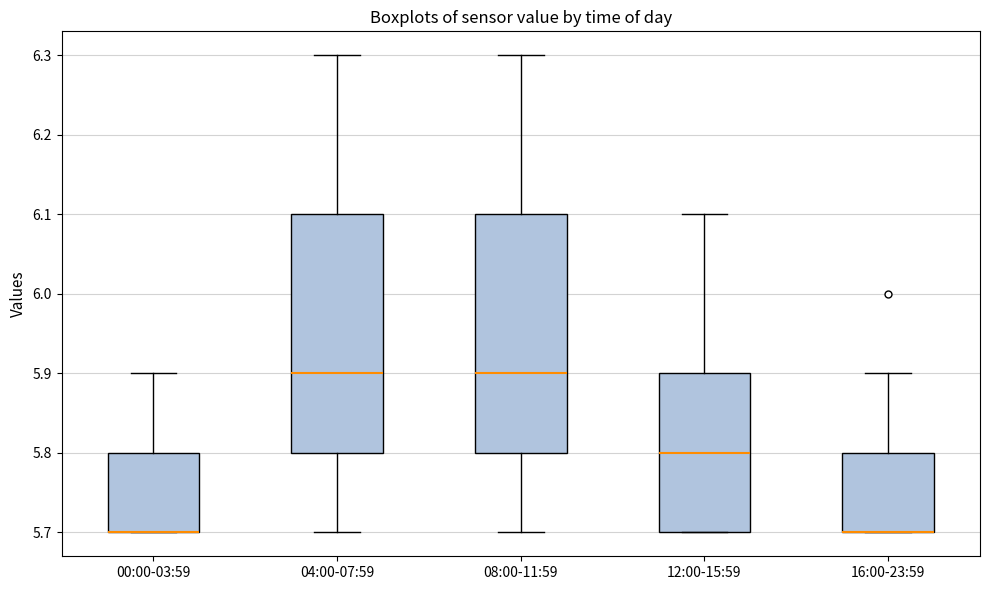

Reading left to right, transcribe this box plot: for each box, give where its median line is, the range the box spans, and where its two whiskers end, as read against the y-axis. The values are not printed on the chart, so give them approximately, as read against the axis.

00:00-03:59: median 5.7 (drawn on the box's lower edge), box 5.7 to 5.8, whiskers 5.7 to 5.9
04:00-07:59: median 5.9, box 5.8 to 6.1, whiskers 5.7 to 6.3
08:00-11:59: median 5.9, box 5.8 to 6.1, whiskers 5.7 to 6.3
12:00-15:59: median 5.8, box 5.7 to 5.9, whiskers 5.7 to 6.1
16:00-23:59: median 5.7 (drawn on the box's lower edge), box 5.7 to 5.8, whiskers 5.7 to 5.9